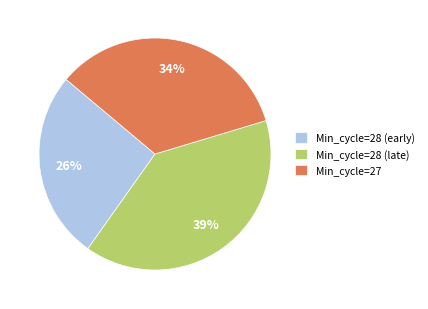

What is the ratio of the value at Min_cycle=27 to the value at Min_cycle=28 (early)?

1.3